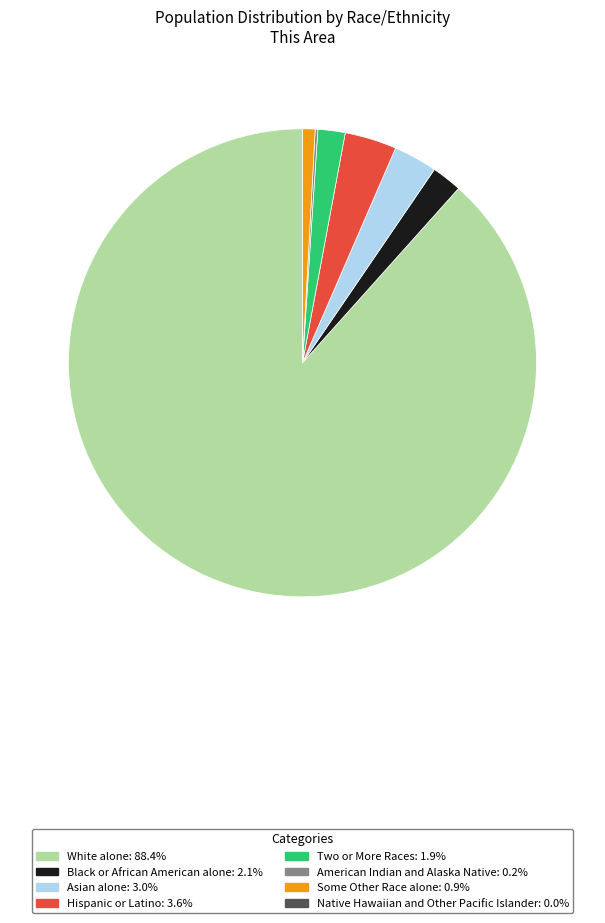

Is the sum of Asian alone and Hispanic or Latino greater than half?

No